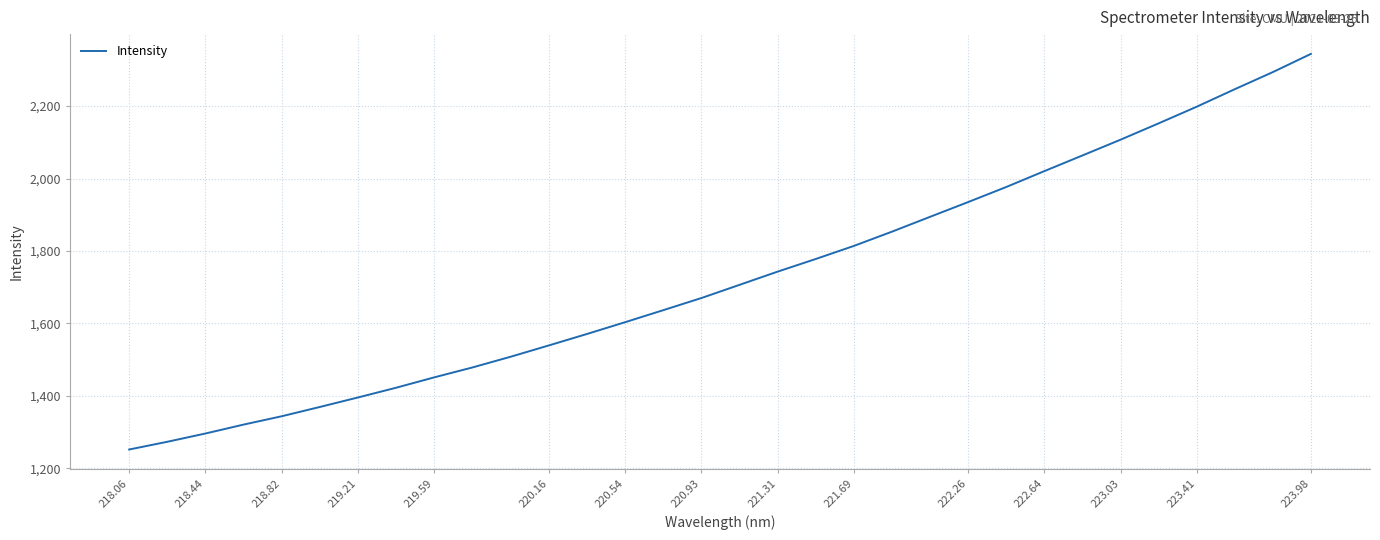

What is the difference between the maximum and minimum values?

1092.6